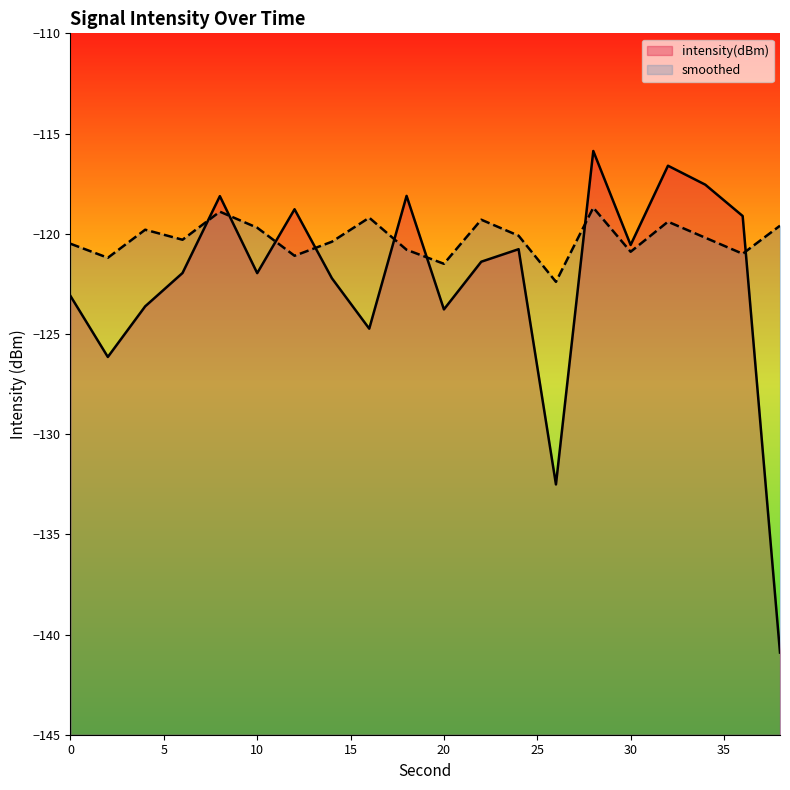

Reading left to right, list all the values displayed in this chart.

intensity(dBm): -123.1	-126.1	-123.6	-122.0	-118.1	-122.0	-118.8	-122.2	-124.7	-118.1	-123.8	-121.4	-120.8	-132.5	-115.9	-120.6	-116.6	-117.6	-119.1	-140.9
smoothed: -120.5	-121.2	-119.8	-120.3	-118.9	-119.7	-121.1	-120.4	-119.2	-120.8	-121.5	-119.3	-120.1	-122.4	-118.7	-120.9	-119.4	-120.2	-121.0	-119.6